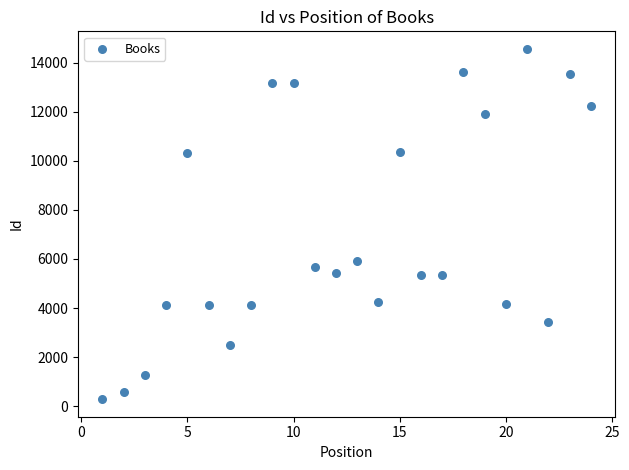

What is the range of X values (max minus min)?

23